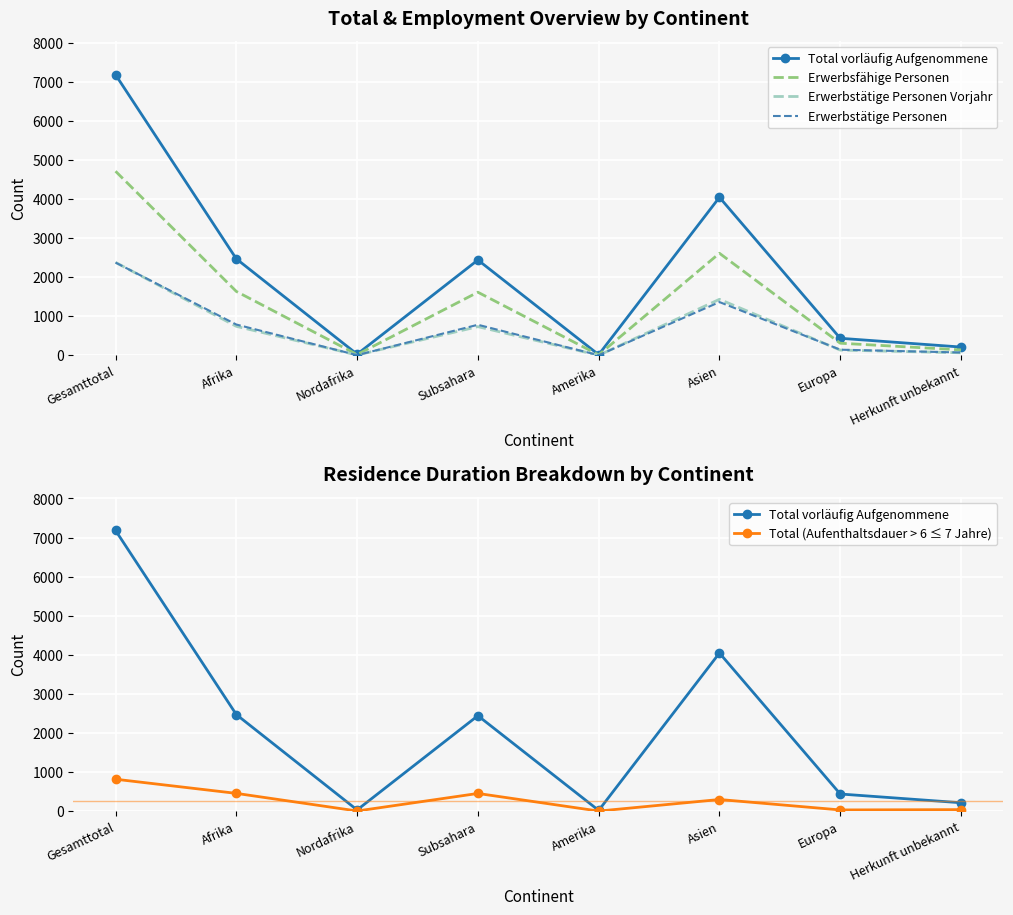

How many data points in Total vorläufig Aufgenommene are above 2441?

3